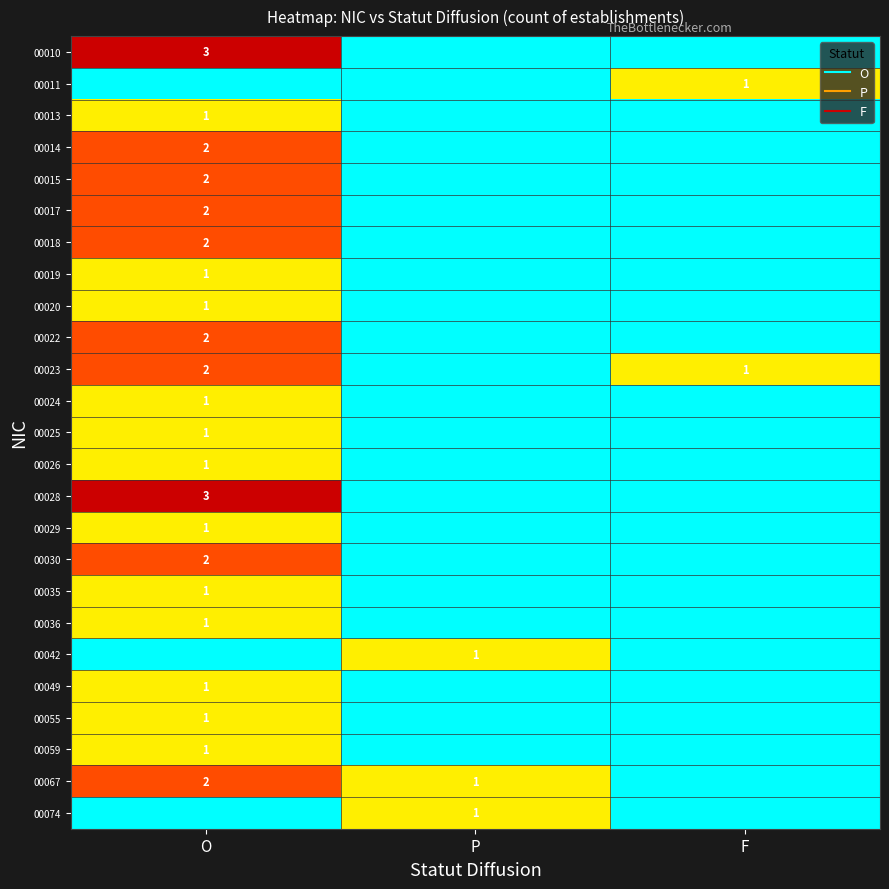

Between O and F, which series saw the biggest shift?

00010